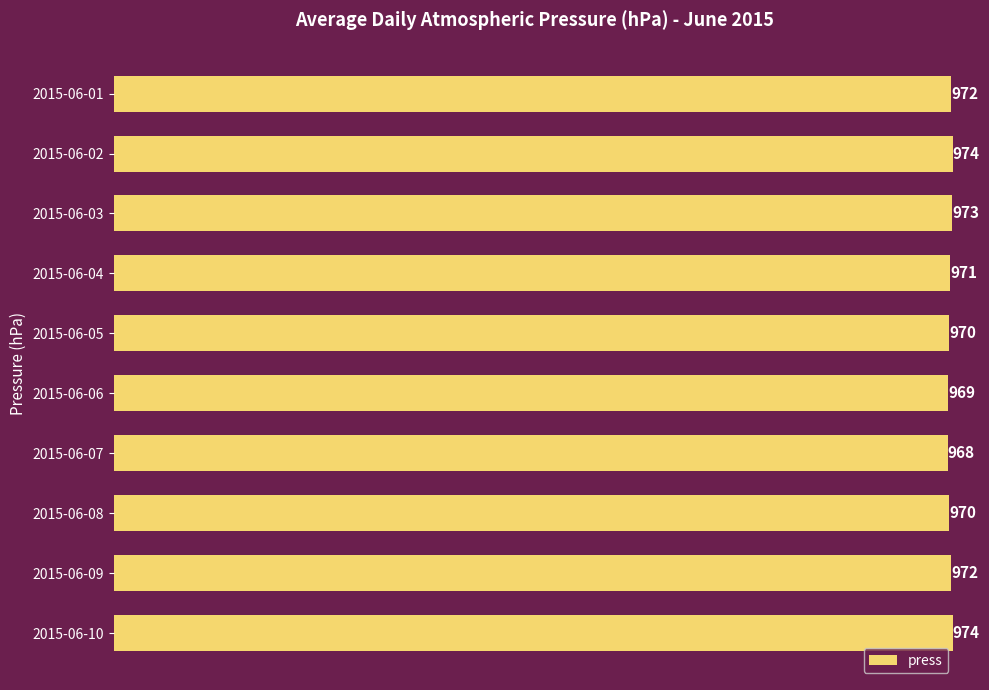

The value at 2015-06-04 is 1595. True or false?

False